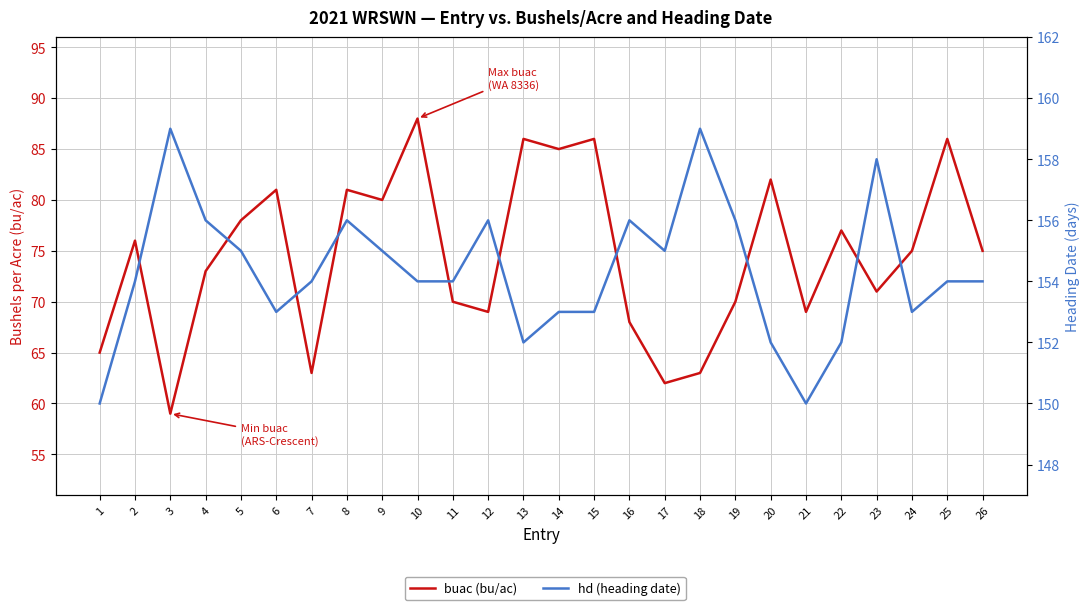

What are all the series names shown in the legend?

buac (bu/ac), hd (heading date)